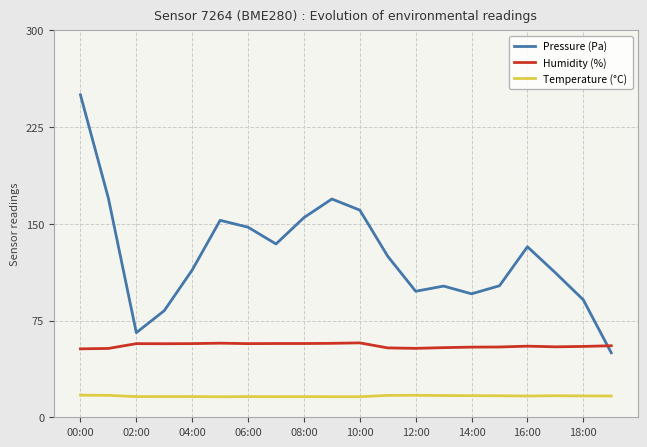

True or false: Pressure (Pa) and Temperature (°C) intersect in this chart.

False